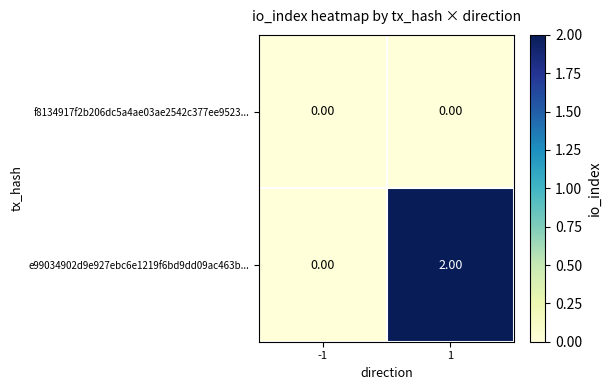

List the series in order of their peak value, lowest first.

f8134917f2b206dc5a4ae03ae2542c377ee9523..., e99034902d9e927ebc6e1219f6bd9dd09ac463b...